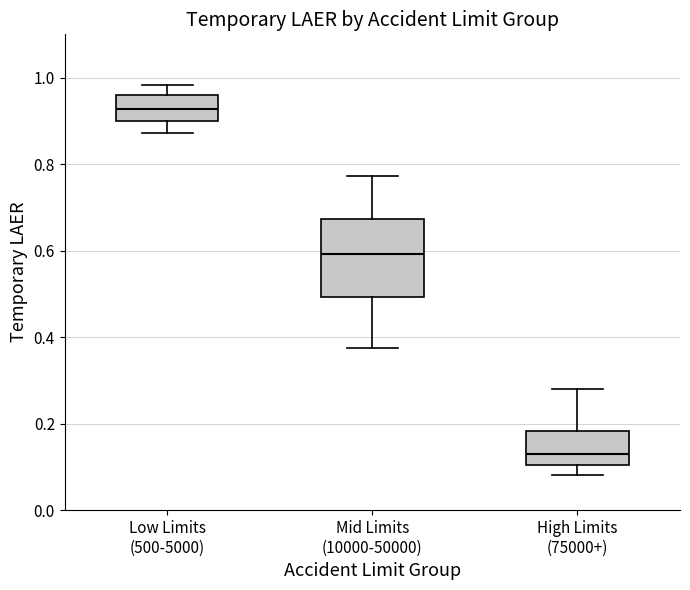

Reading left to right, transcribe this box plot: for each box, give where its median line is, the range the box spans, and where its two whiskers end, as read against the y-axis. The values are not printed on the chart, so give them approximately, as read against the axis.

Low Limits (500-5000): median 0.92, box 0.90 to 0.96, whiskers 0.88 to 0.98
Mid Limits (10000-50000): median 0.60, box 0.50 to 0.68, whiskers 0.38 to 0.78
High Limits (75000+): median 0.14, box 0.10 to 0.18, whiskers 0.08 to 0.28